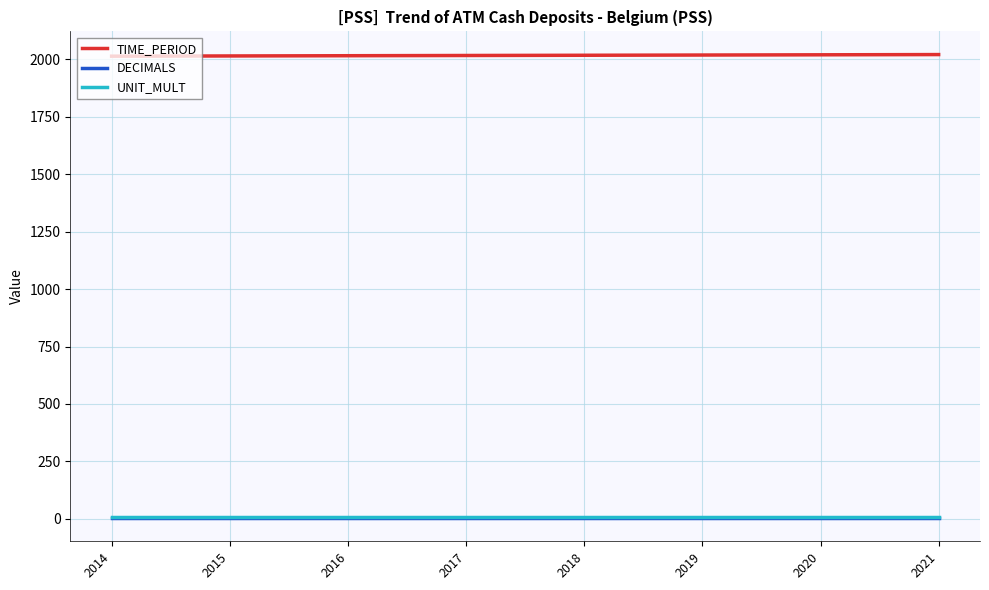

True or false: DECIMALS and TIME_PERIOD cross at least once.

False